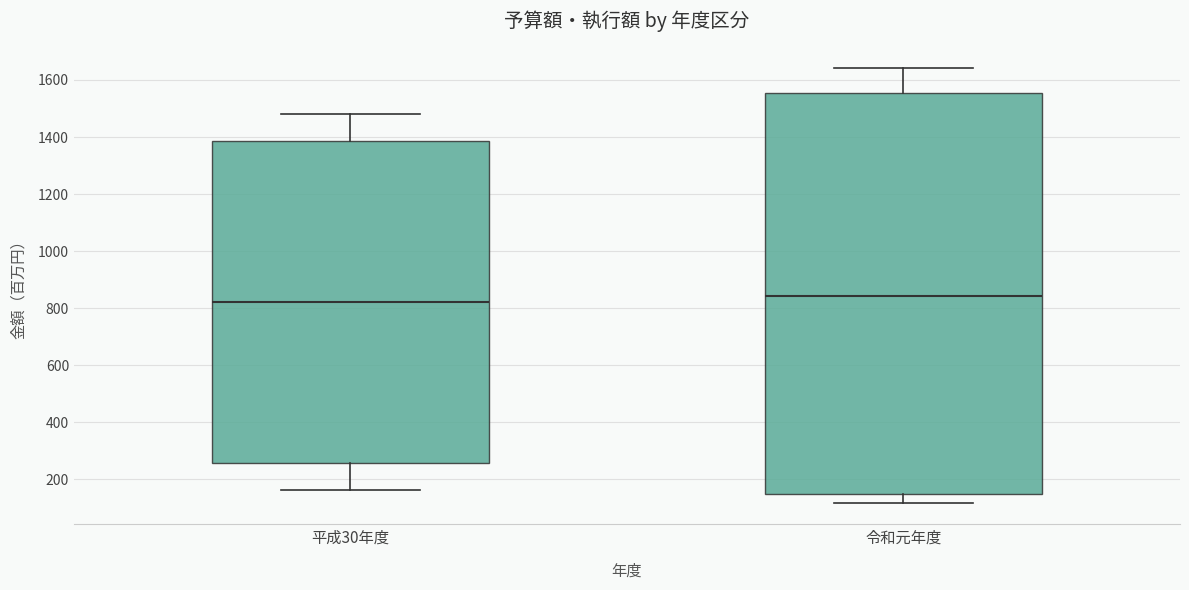

Which box's median line is the lowest?

平成30年度